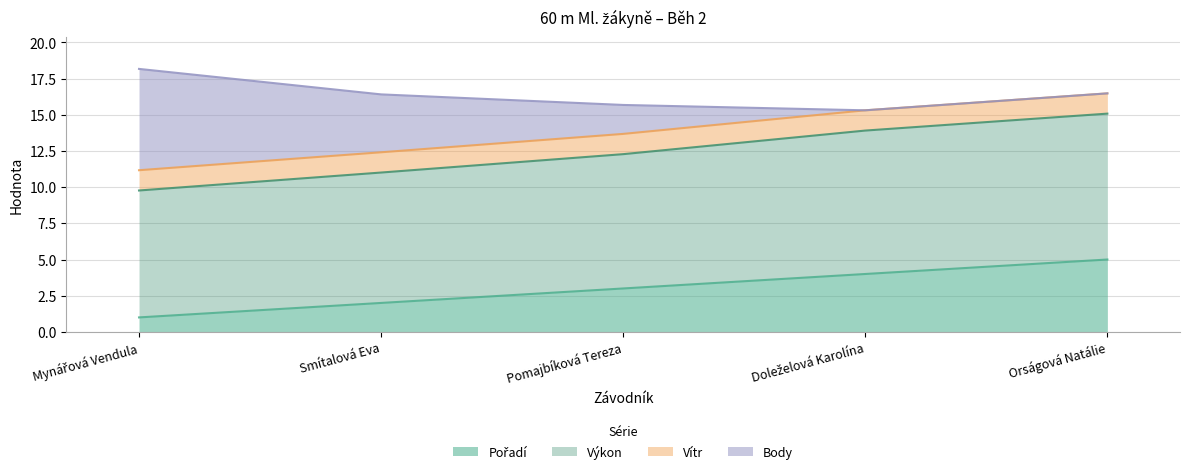

What position from the left is Doleželová Karolína?

4